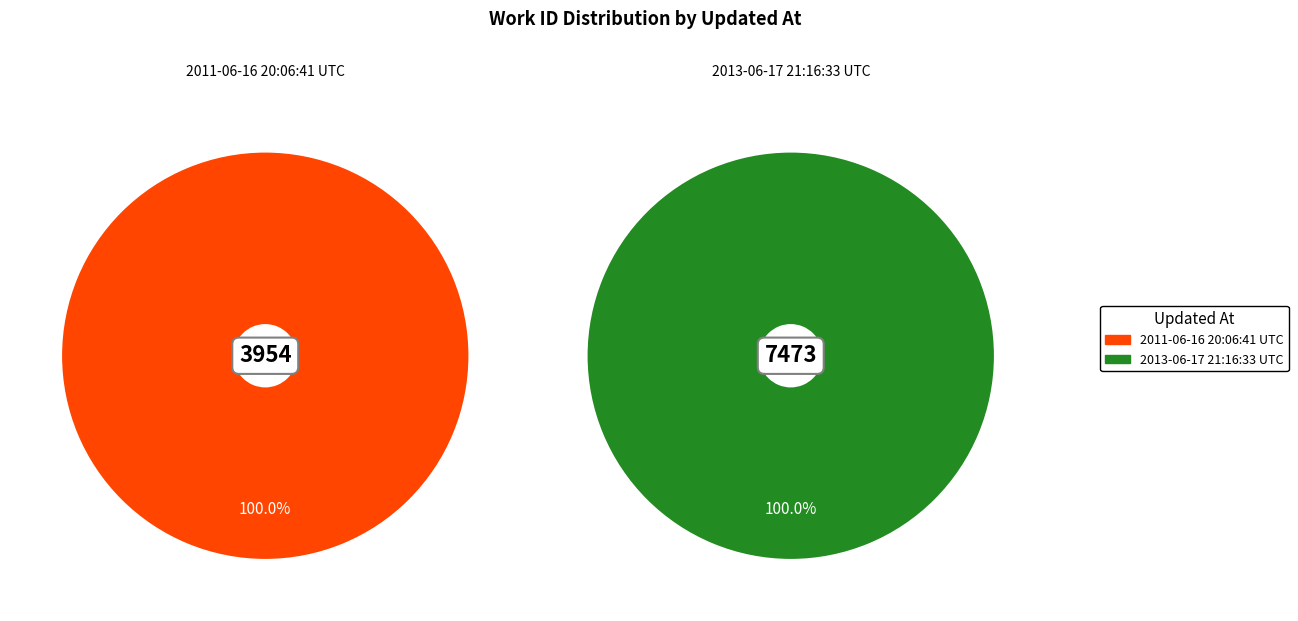

What percentage is NOT represented by 2011-06-16 20:06:41 UTC?

65.4%